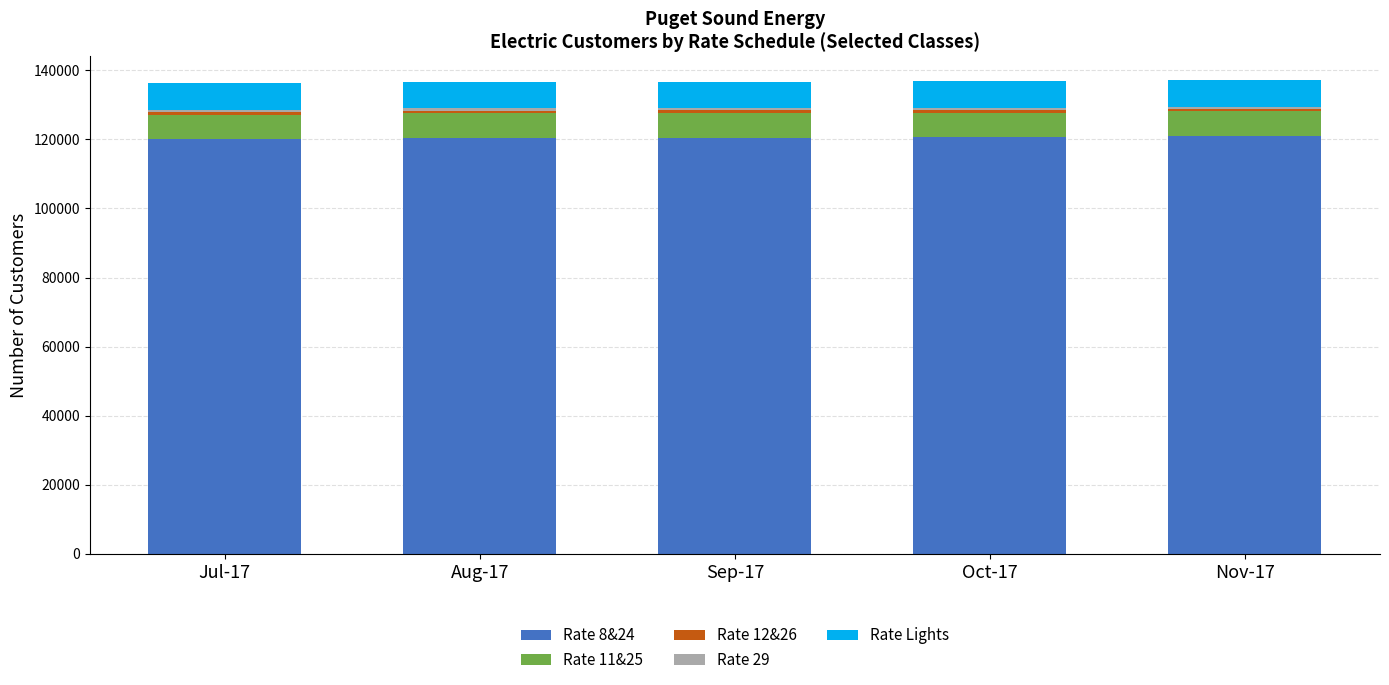

The value of Rate 8&24 at Oct-17 is 176208. True or false?

False